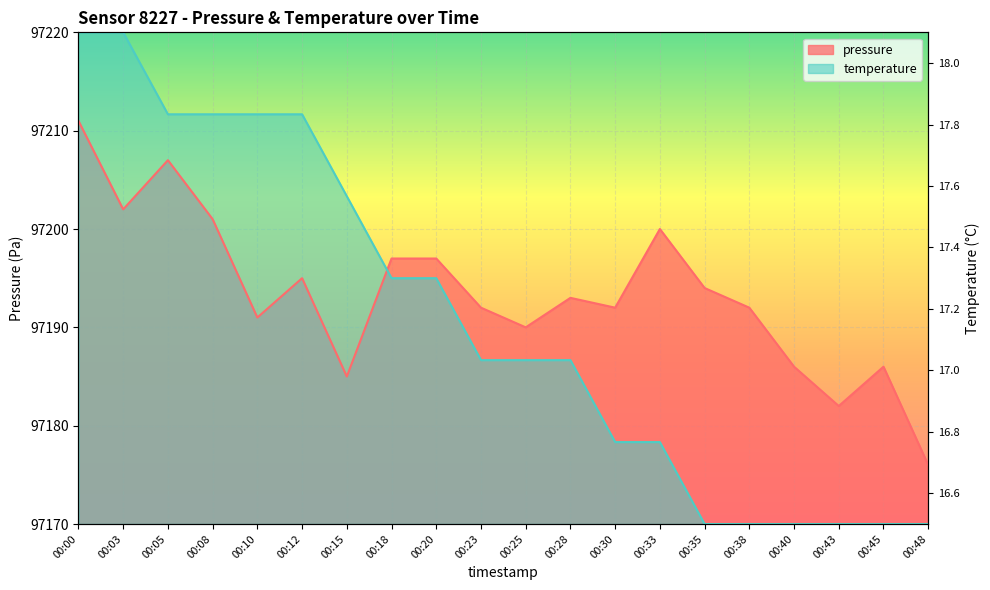

What is the highest value of the pressure series?

97211.0